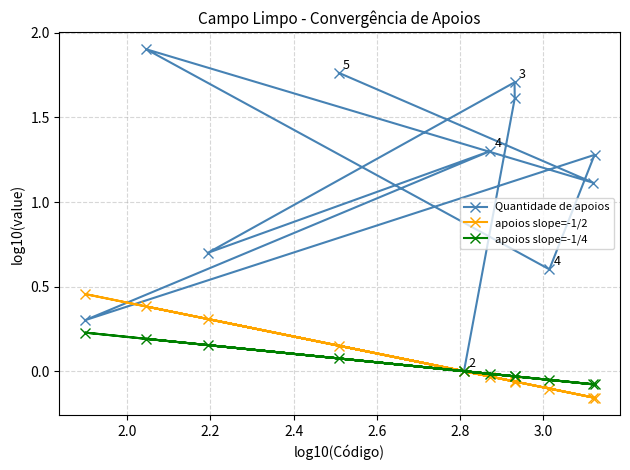

At how many categories does at least one series exceed 0?

10